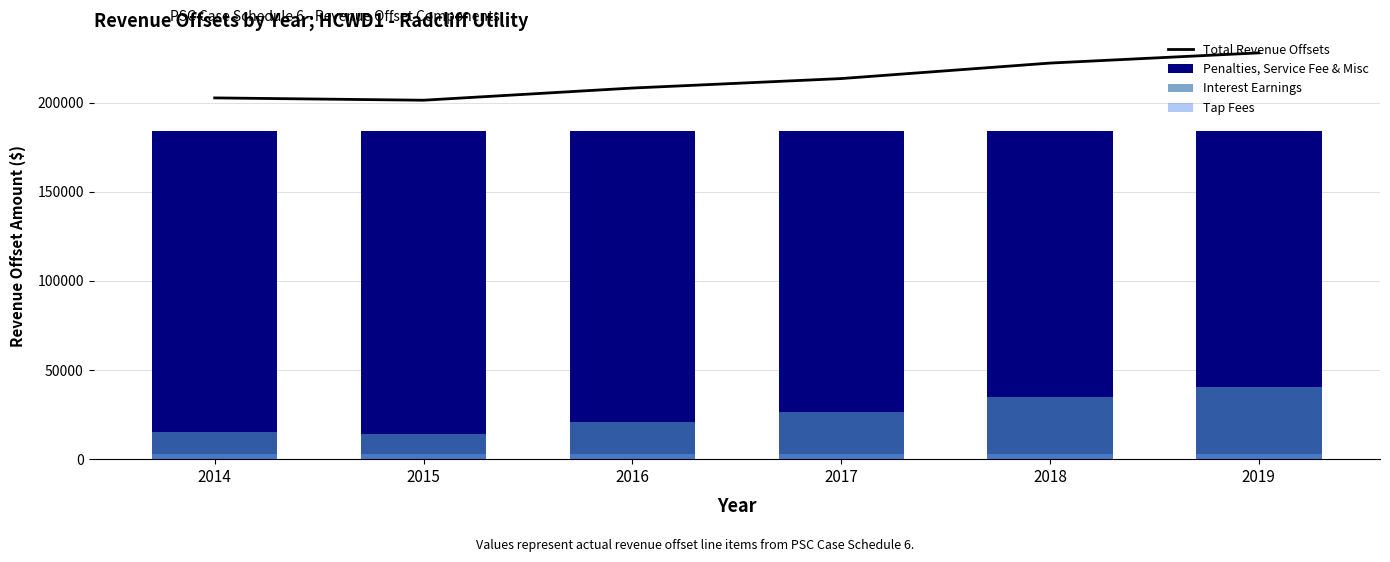

Which series has the widest spread of values?

Total Revenue Offsets